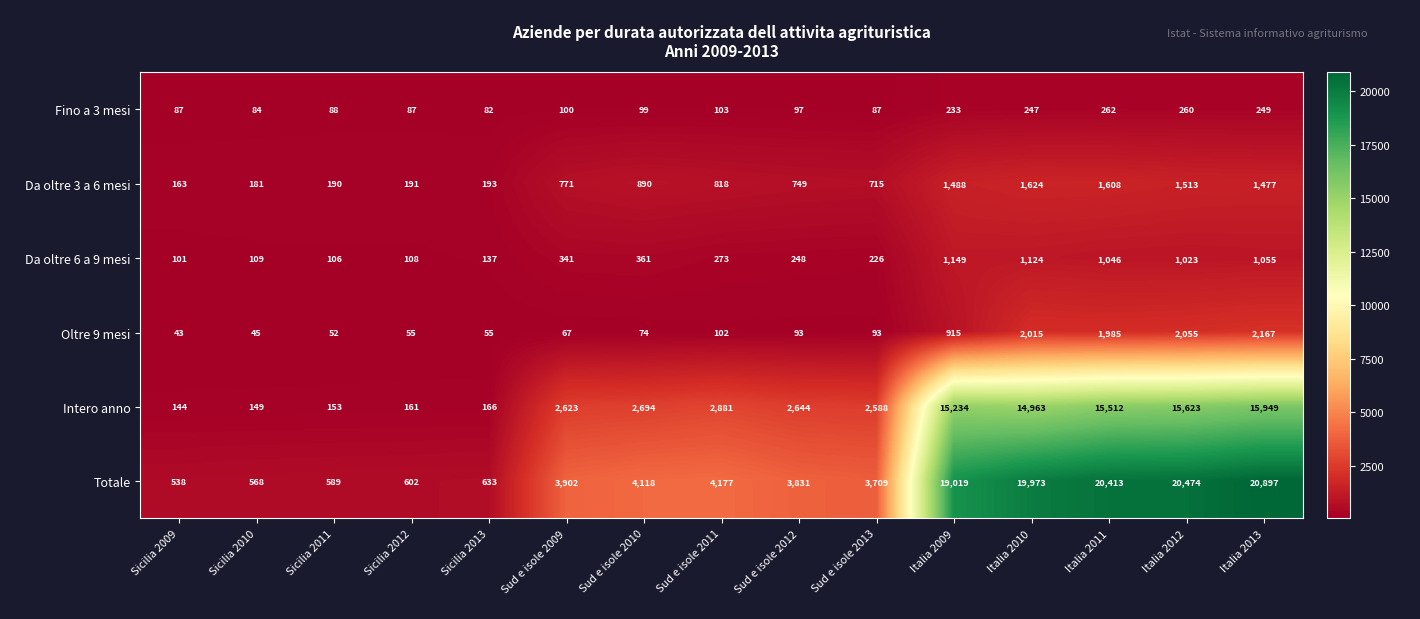

Which category has the highest value across all series?

Italia 2013